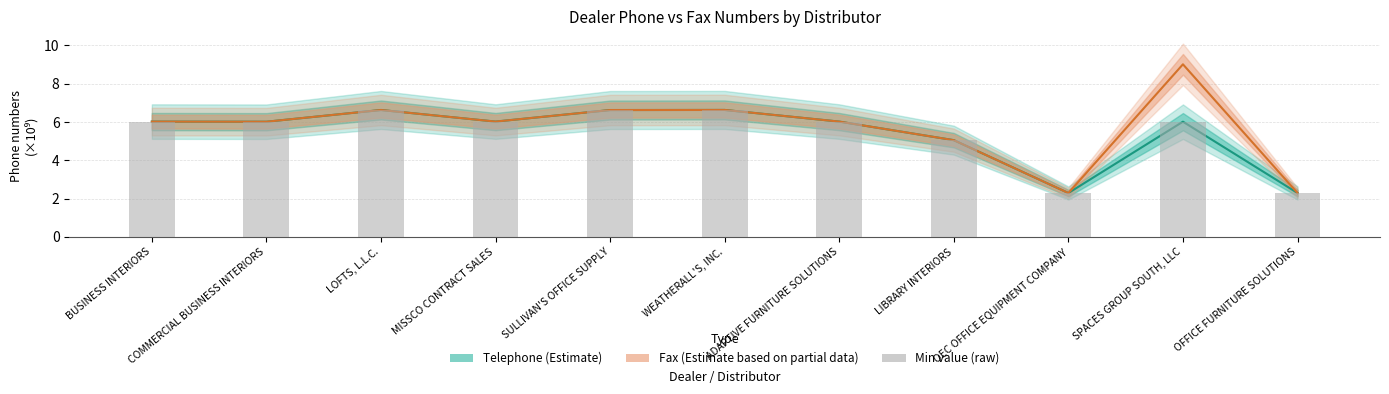

What is the minimum value for Telephone (Estimate)?

2.3